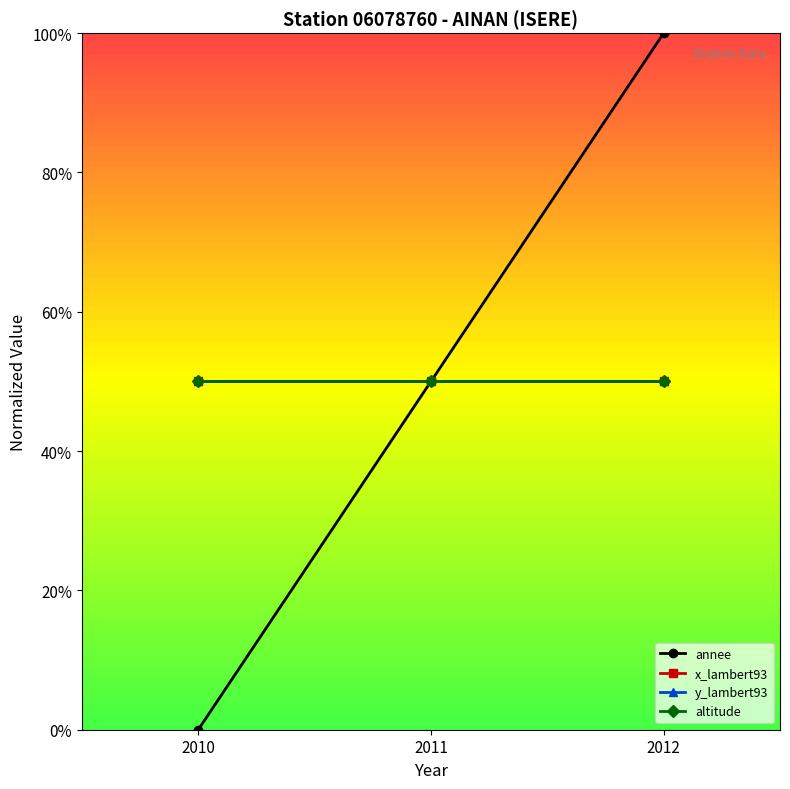

Is the value of y_lambert93 at 2010 greater than the value of altitude at 2012?

No